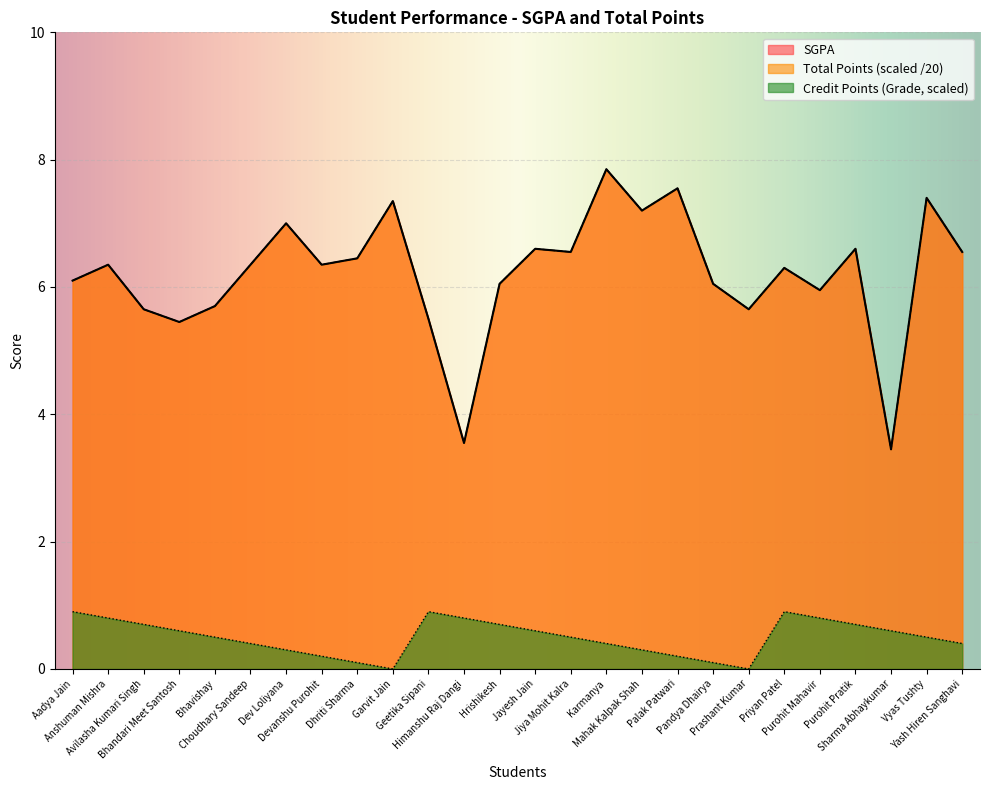

What is the label of the 24th point from the left?

Sharma Abhaykumar